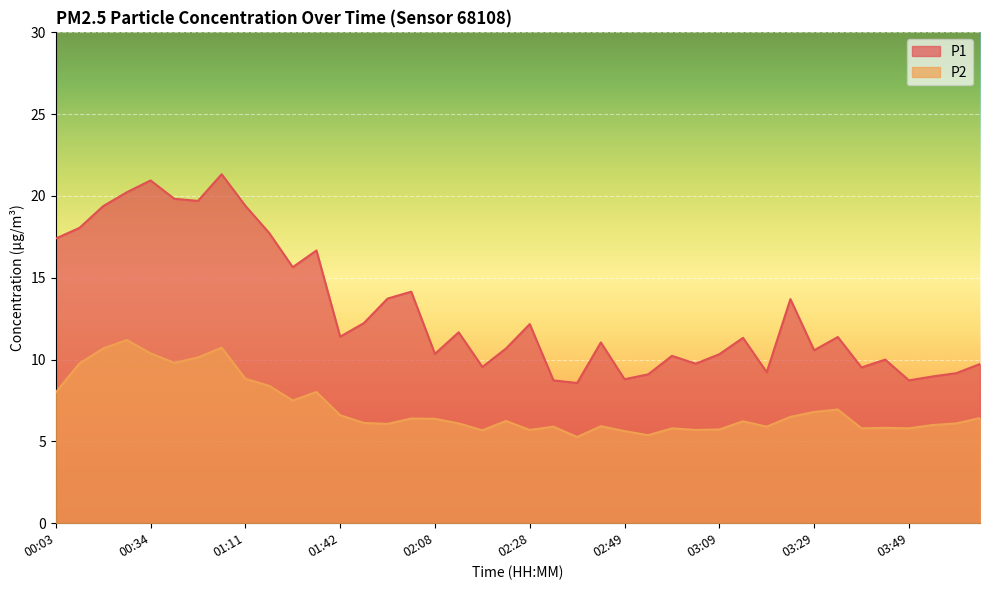

At which label does P1 first exceed 11?

00:03